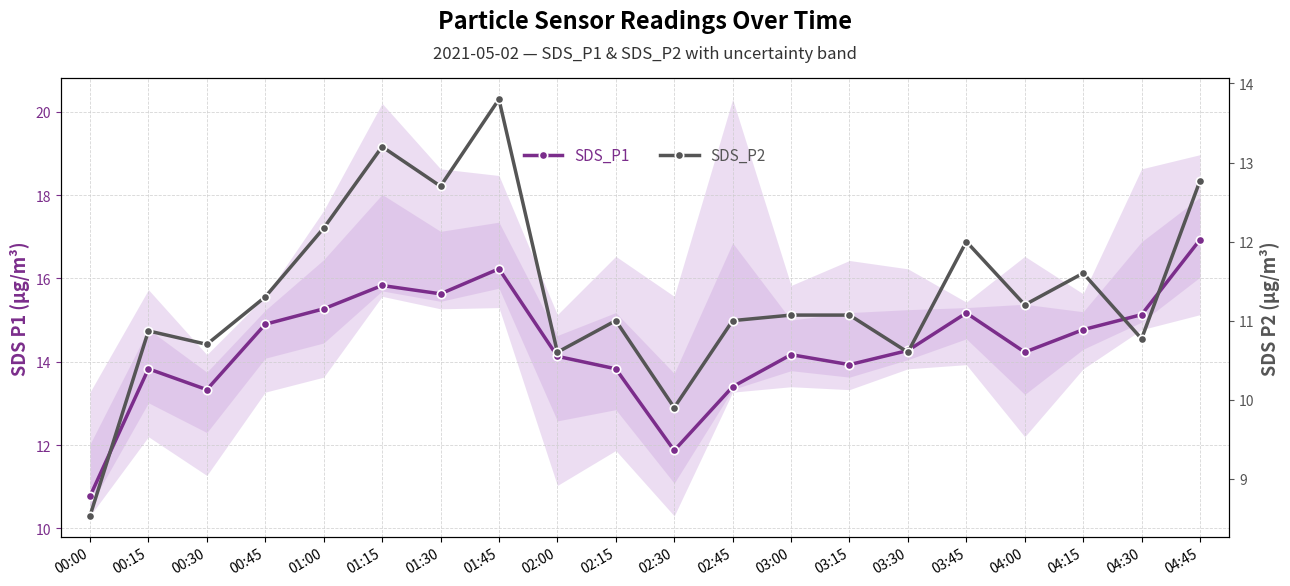

How many series are shown in this chart?

2